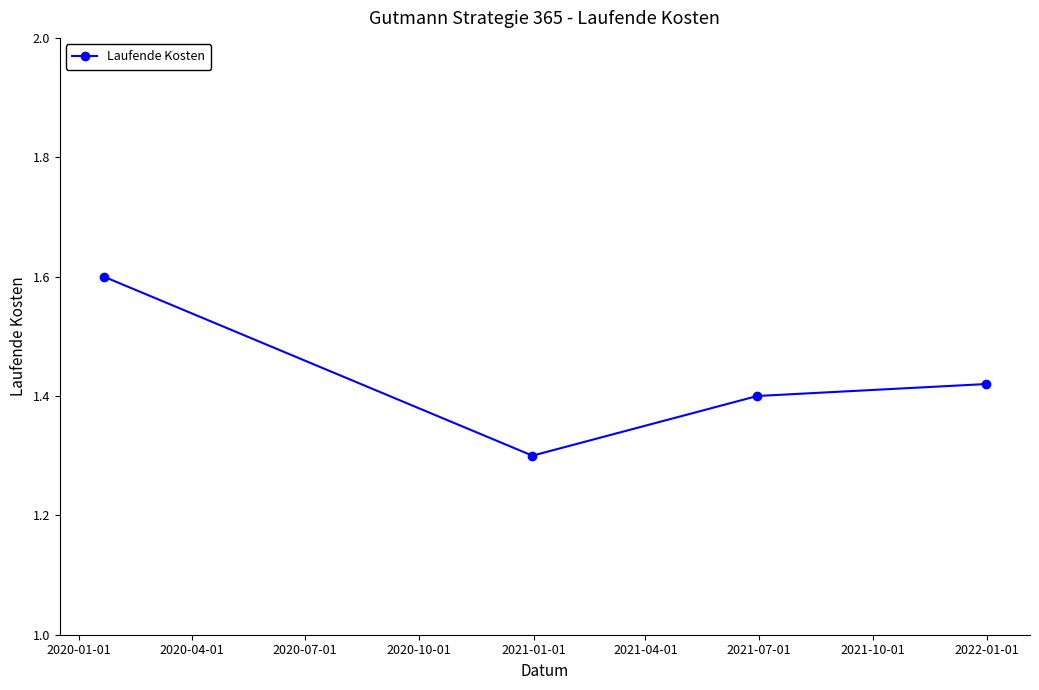

What is the greatest value displayed?

1.6